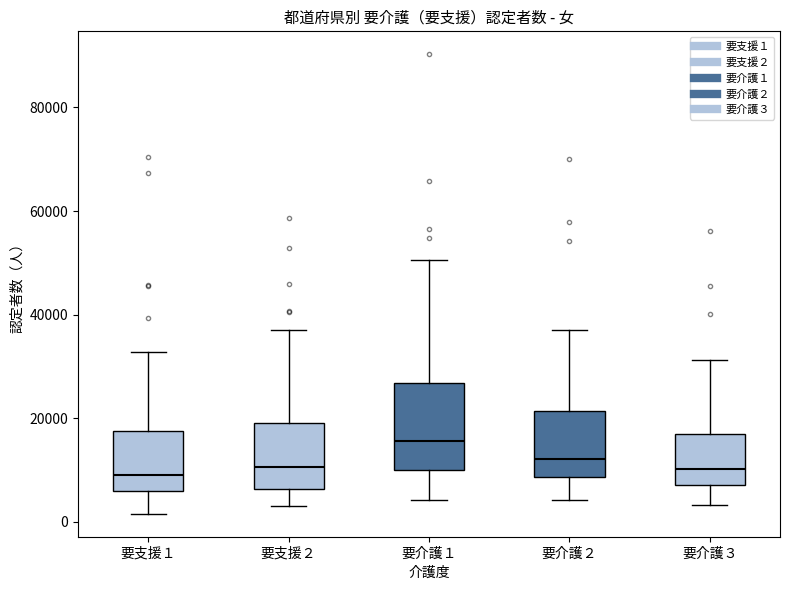

Where does the median line of the box for 要支援１ sit on the y-axis? The values are not printed on the chart, so give them approximately, as read against the axis.

8000